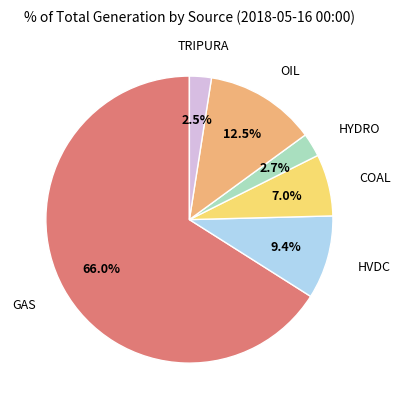

How many slices are in this pie chart?

6